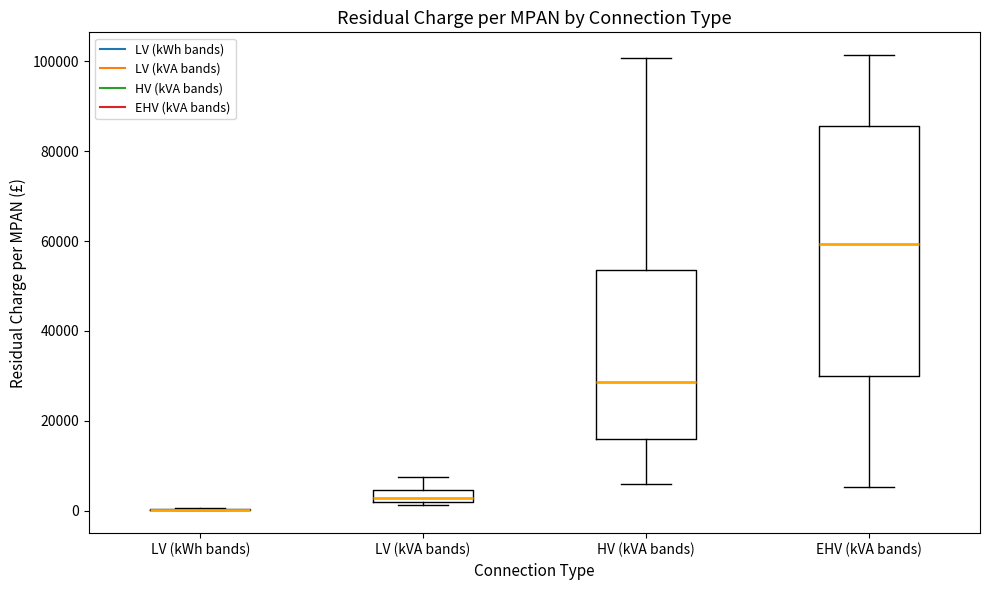

Which box is the tallest, from its lower edge to its upper edge?

EHV (kVA bands)